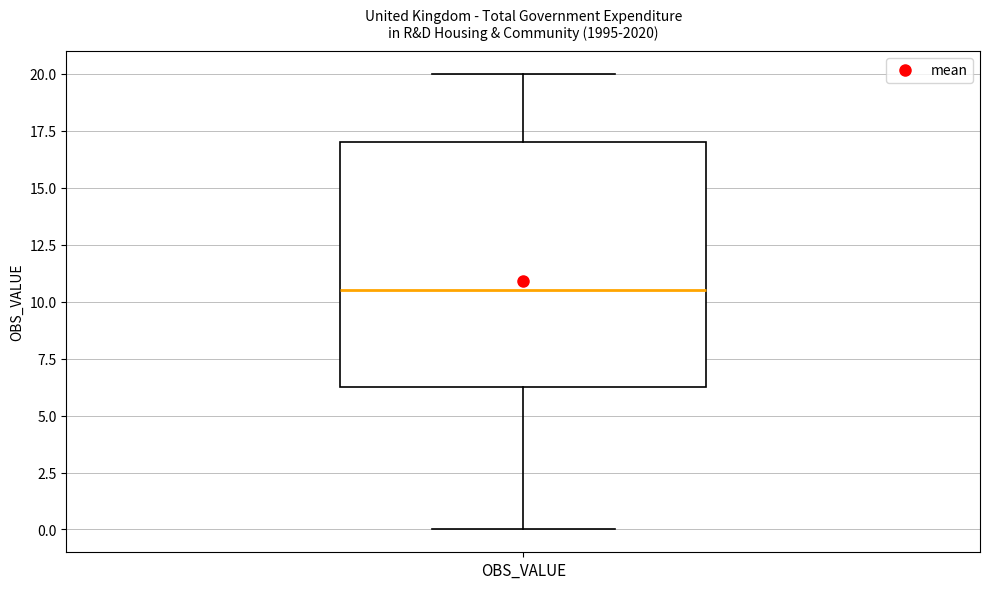

Transcribe this box plot: give where the median line is, the range the box spans, and where the two whiskers end, as read against the y-axis. The values are not printed on the chart, so give them approximately, as read against the axis.

median 10.5, box 6.5 to 17.0, whiskers 0.0 to 20.0